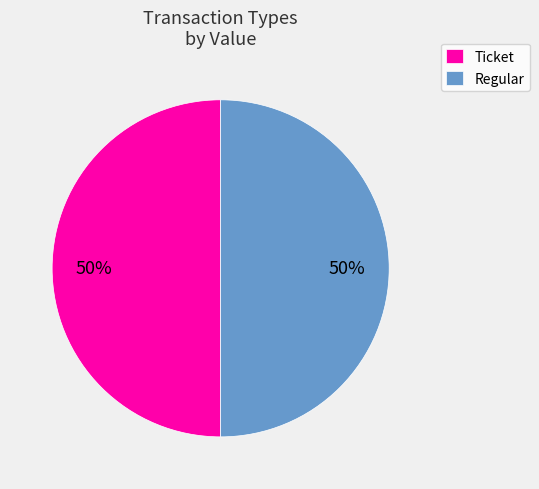

Count the number of slices in the pie.

2